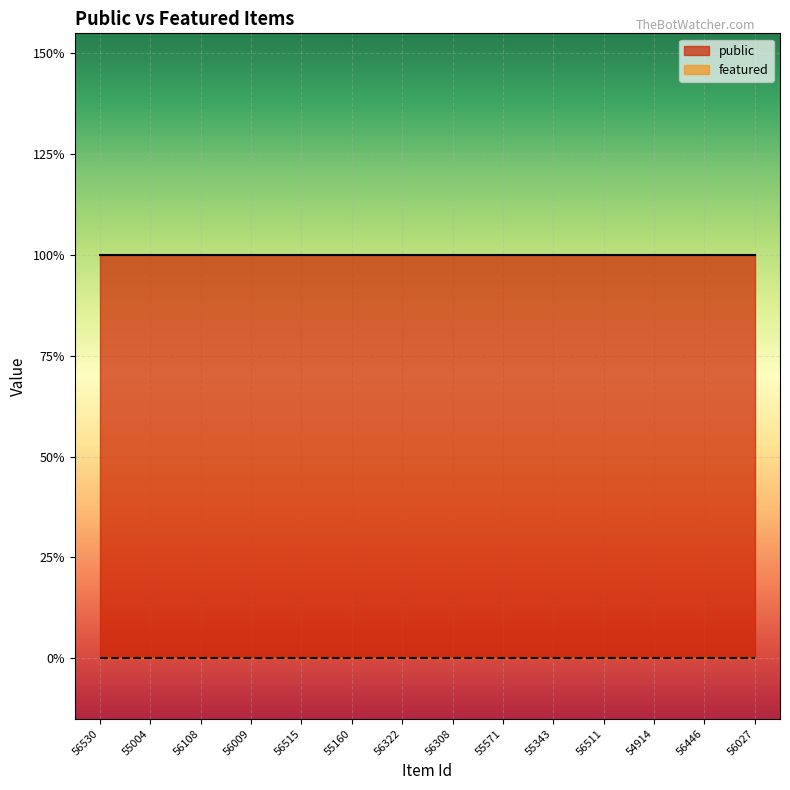

List the labels in order of public value, largest first.

56530, 55004, 56108, 56009, 56515, 55160, 56322, 56308, 55571, 55343, 56511, 54914, 56446, 56027